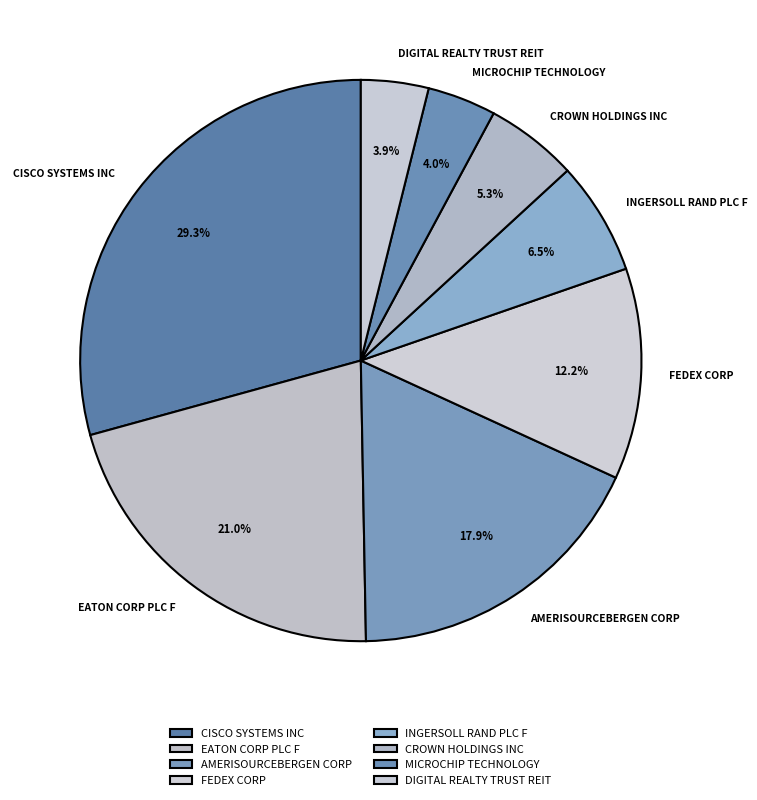

Approximately how many times larger is the value at CISCO SYSTEMS INC compared to DIGITAL REALTY TRUST REIT?

7.5